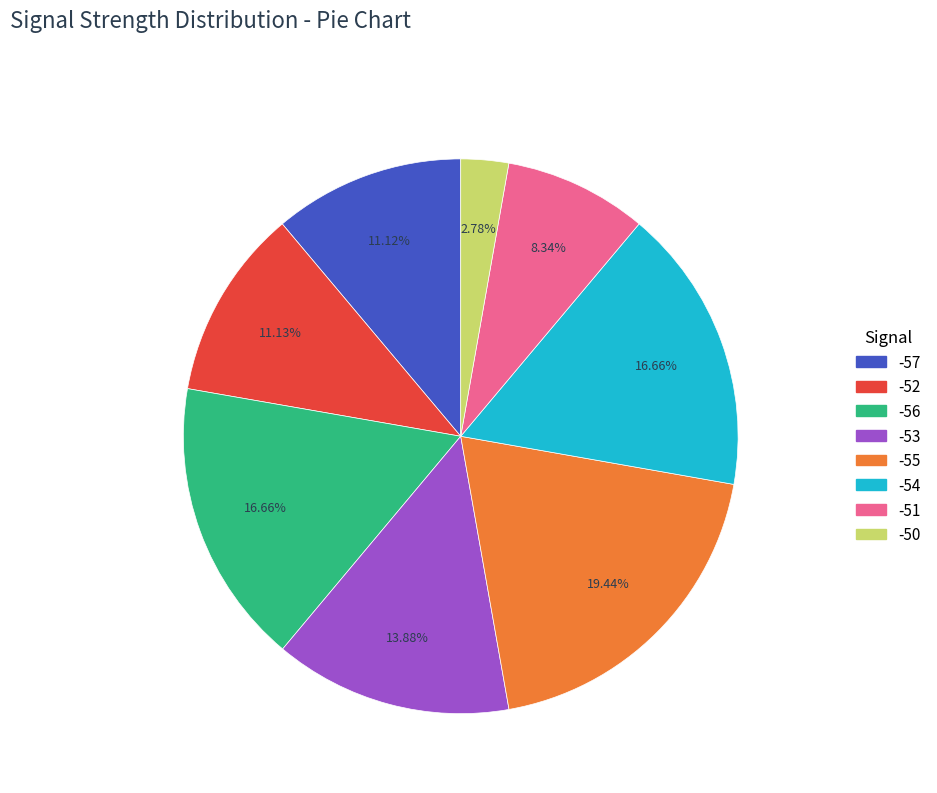

What is the smallest slice in the pie chart?

-50